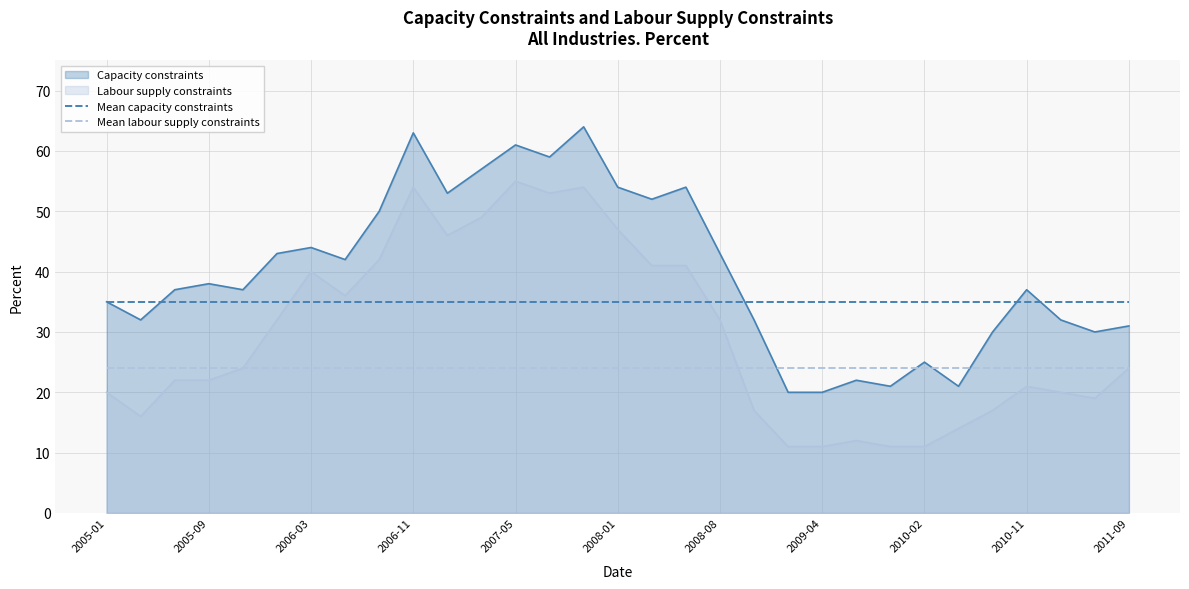

At how many categories does at least one series exceed 24?

31